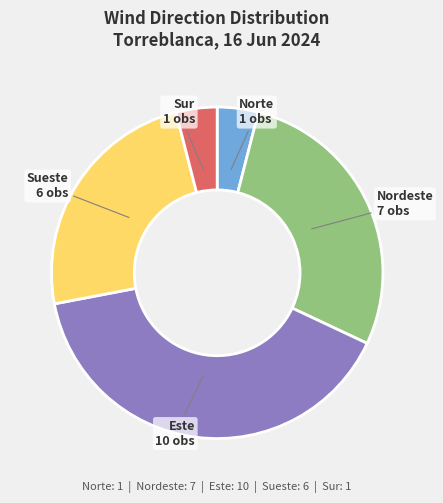

The Este slice represents 40% of the pie. True or false?

True